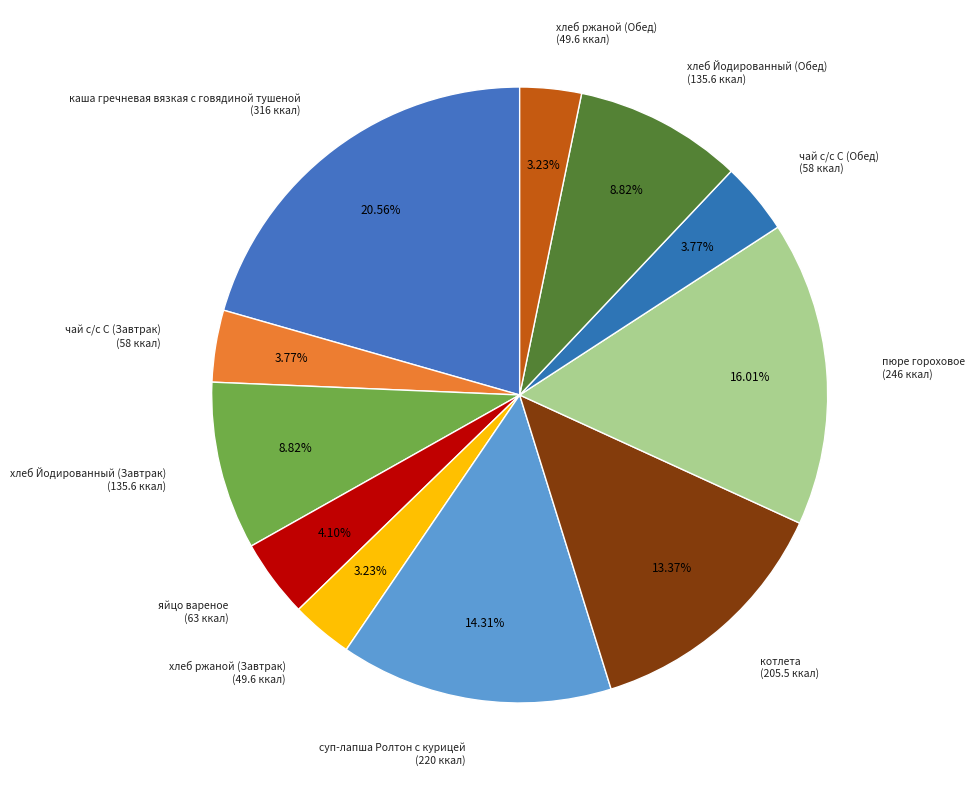

Approximately how many times larger is the value at чай с/с С (Обед) compared to хлеб ржаной (Завтрак)?

1.2